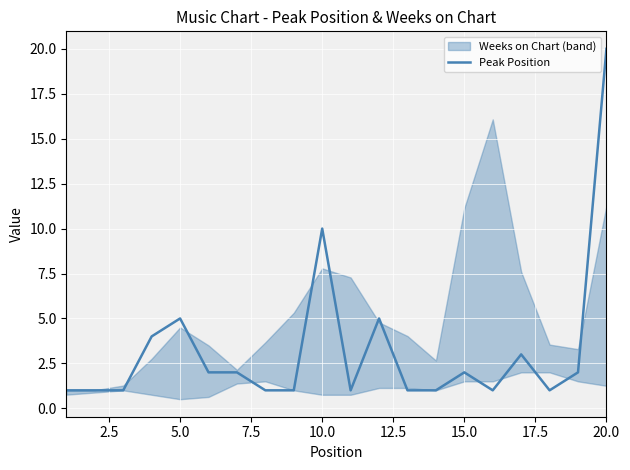

What is the smallest value displayed?

1